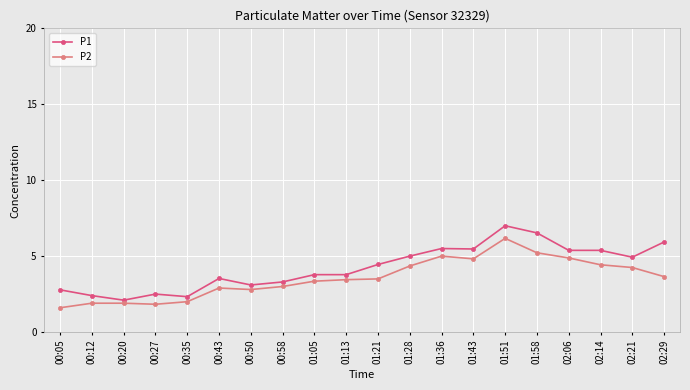

At which label does P2 reach its peak?

01:51